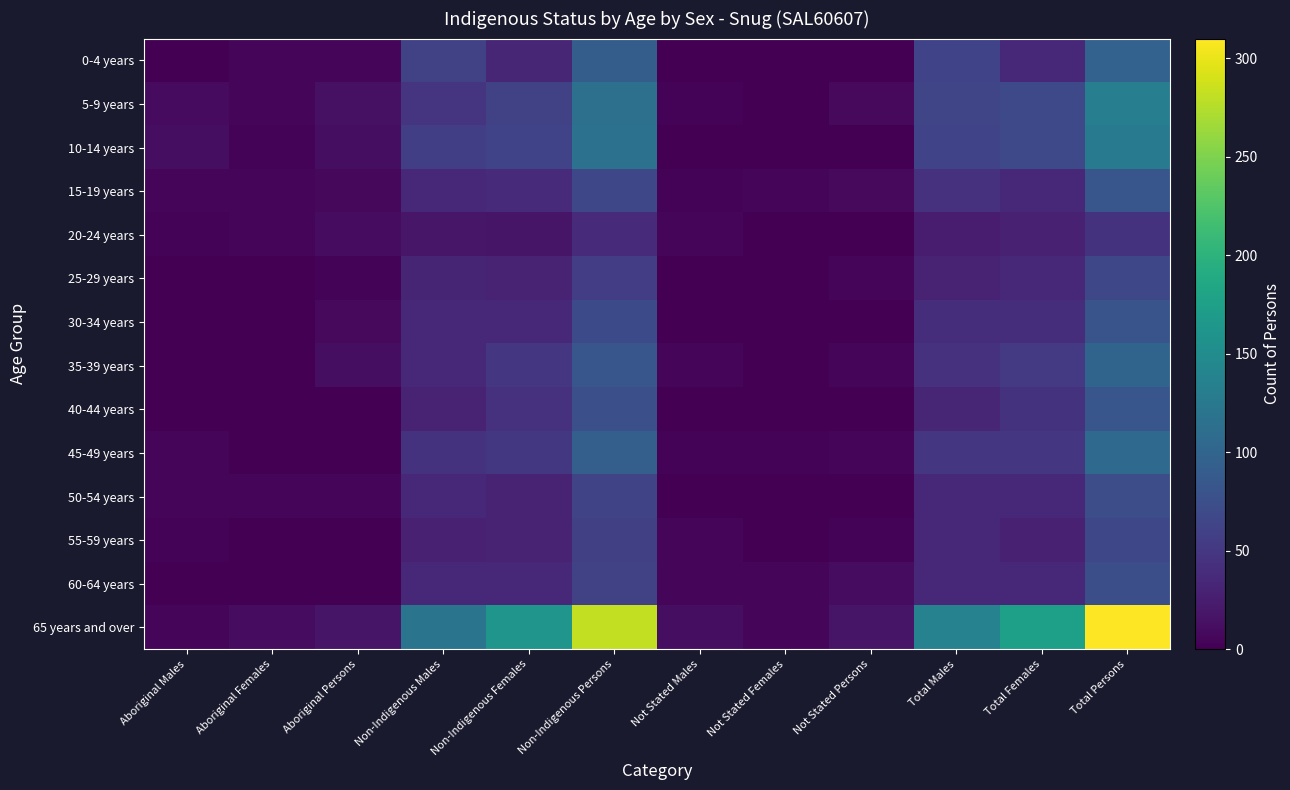

What is the difference between the highest and lowest values at Not Stated Persons?

18